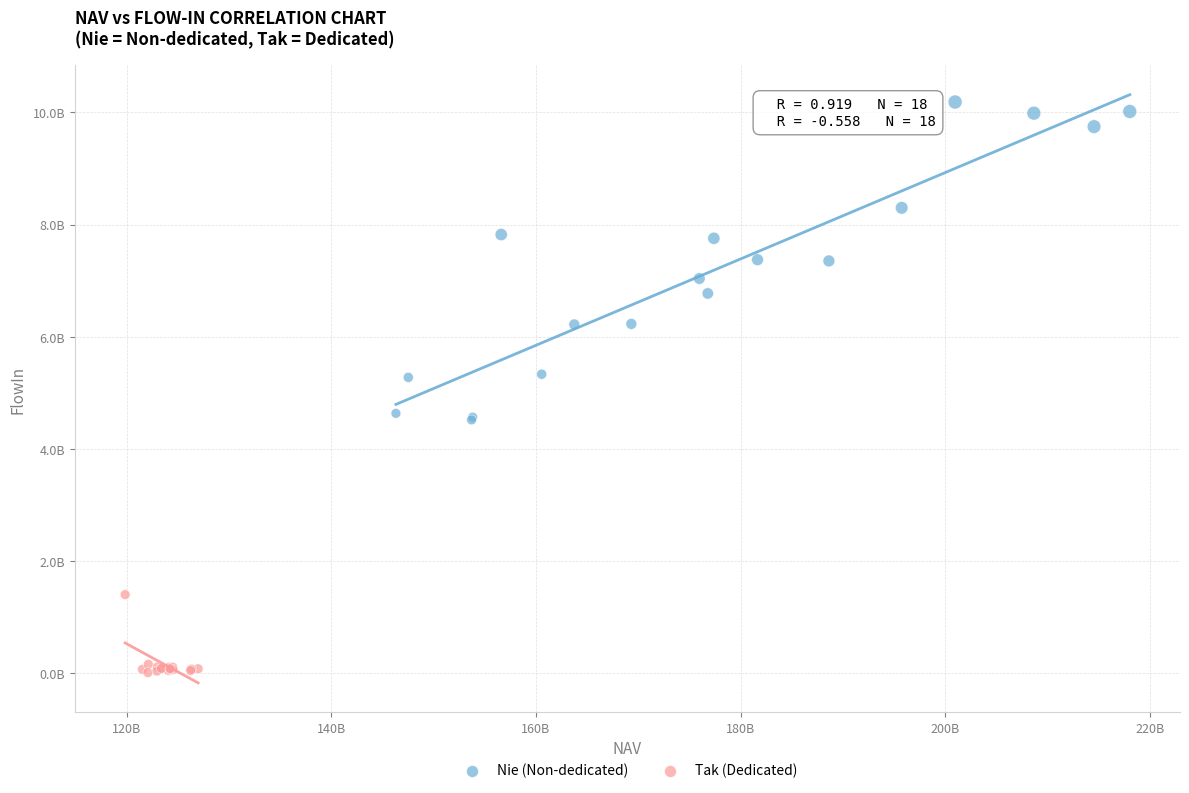

Which series contains the highest Y value?

Nie (Non-dedicated)